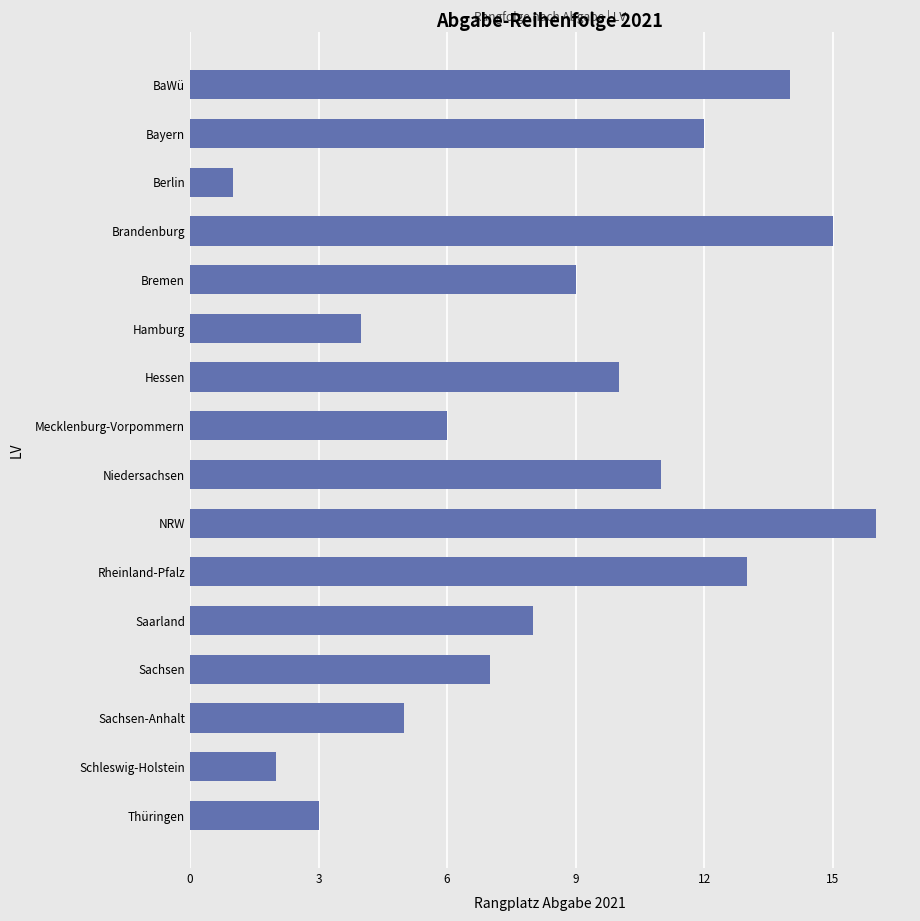

Read the value at Niedersachsen.

11